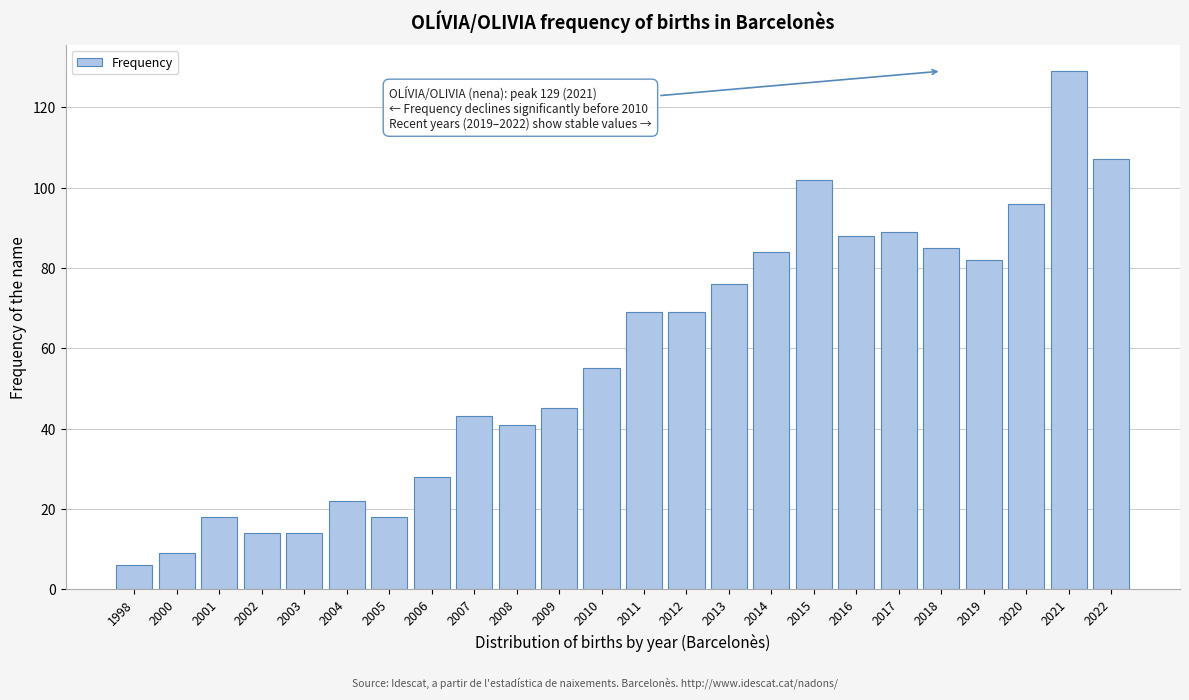

Reading left to right, what are all the values shown in this chart?

1998=6	2000=9	2001=18	2002=14	2003=14	2004=22	2005=18	2006=28	2007=43	2008=41	2009=45	2010=55	2011=69	2012=69	2013=76	2014=84	2015=102	2016=88	2017=89	2018=85	2019=82	2020=96	2021=129	2022=107